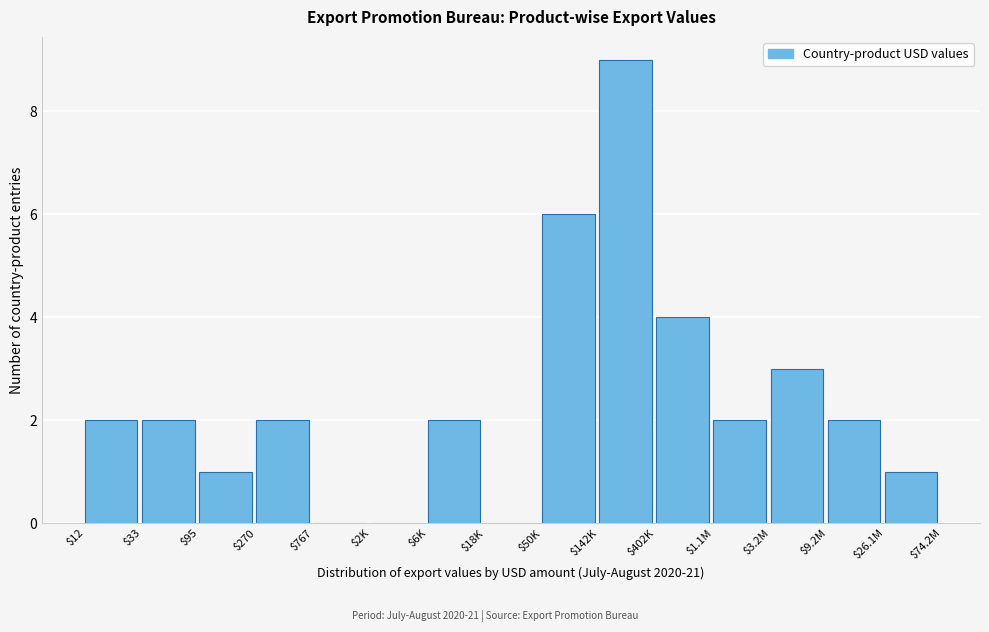

What is the sum of all values?

36